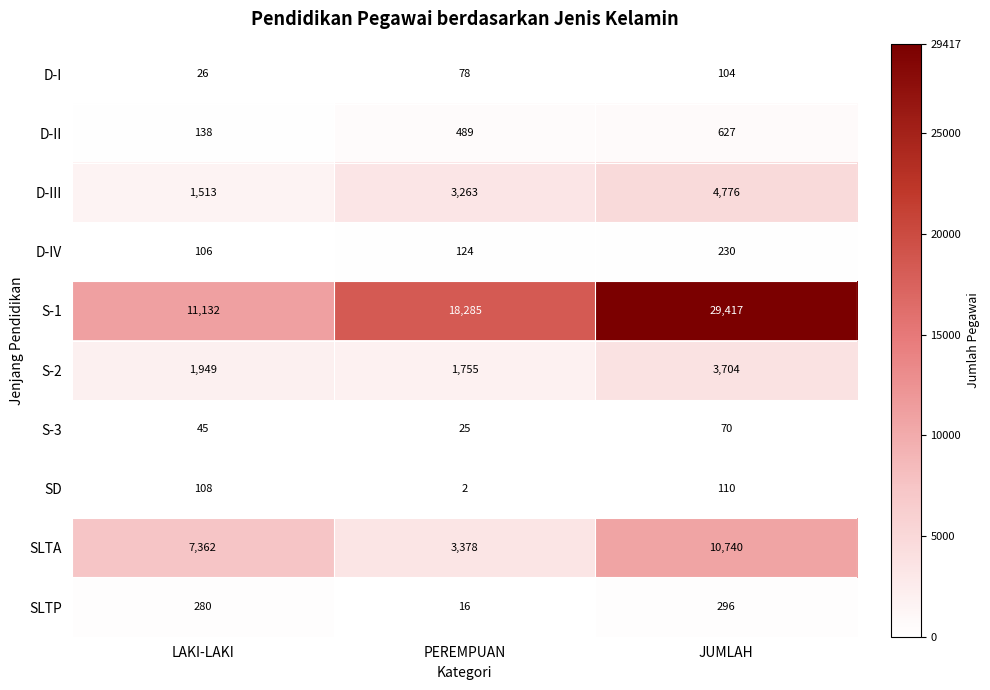

Reading left to right, extract all data points from this chart.

D-I: 26	78	104
D-II: 138	489	627
D-III: 1513	3263	4776
D-IV: 106	124	230
S-1: 11132	18285	29417
S-2: 1949	1755	3704
S-3: 45	25	70
SD: 108	2	110
SLTA: 7362	3378	10740
SLTP: 280	16	296